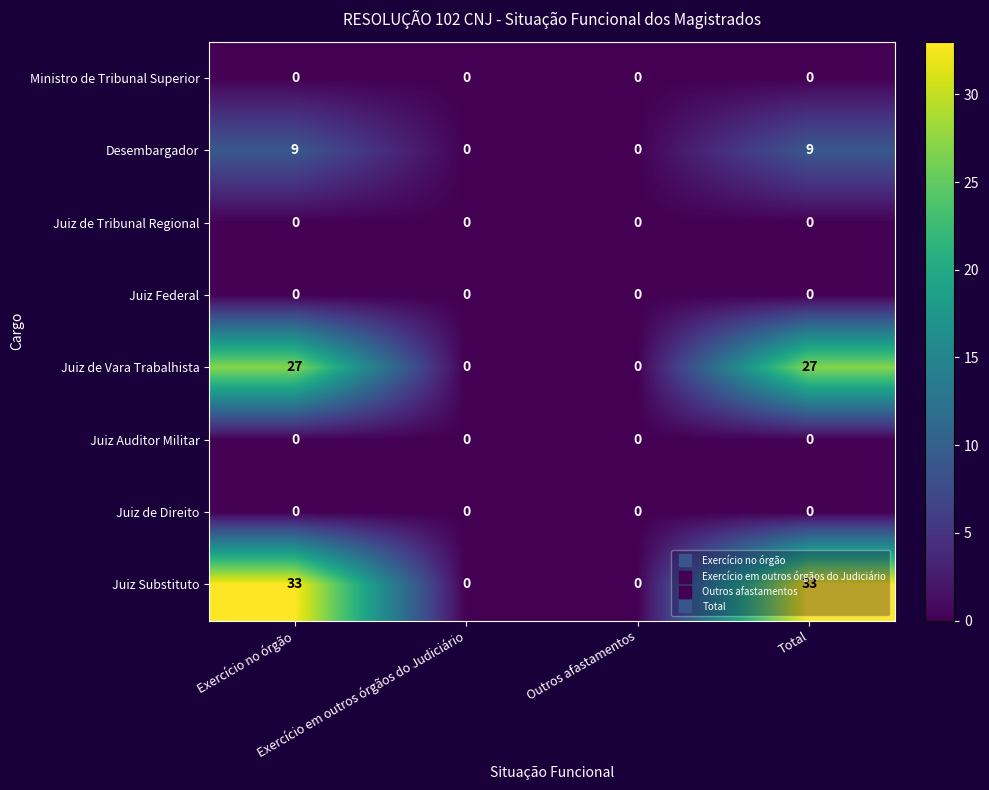

Which series has the largest total across all categories?

Juiz Substituto